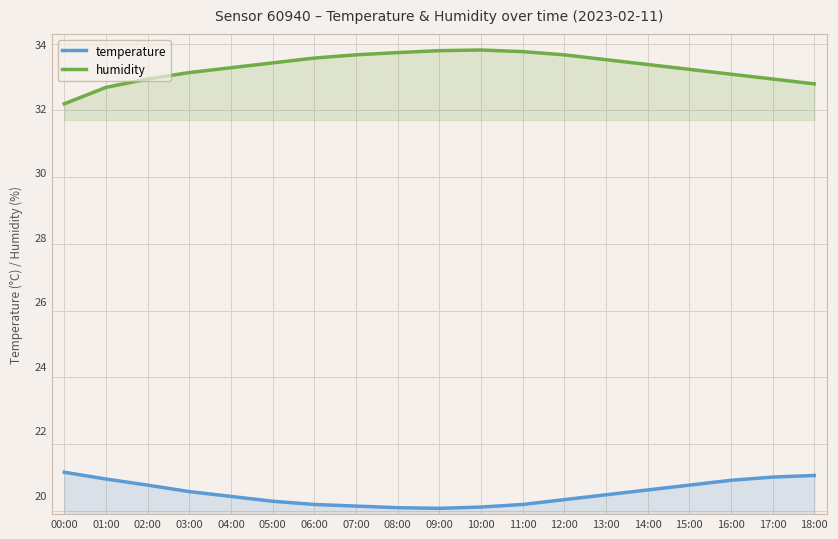

Which series changed the most between 14:00 and 18:00?

humidity